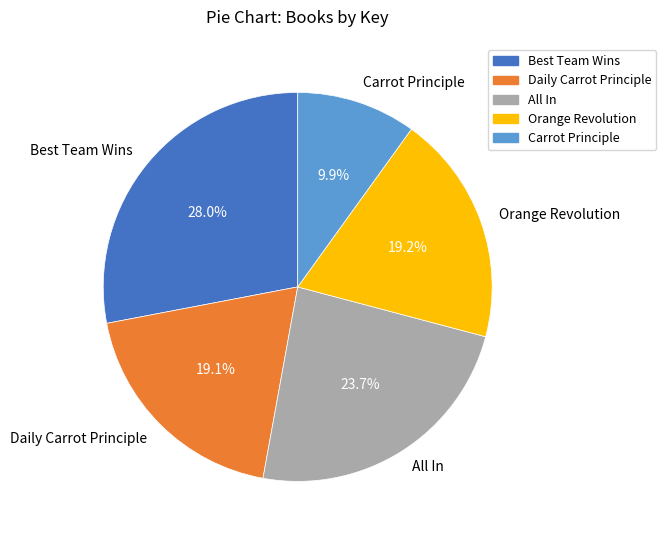

To the nearest percent, what is the combined percentage of Best Team Wins and Daily Carrot Principle?

47%